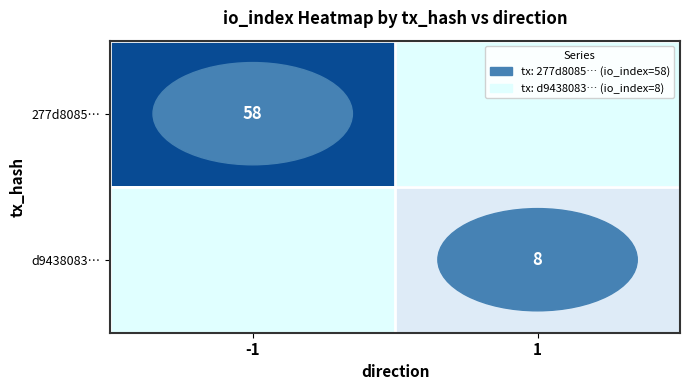

True or false: d9438083… has a value of 8 at 1.

True